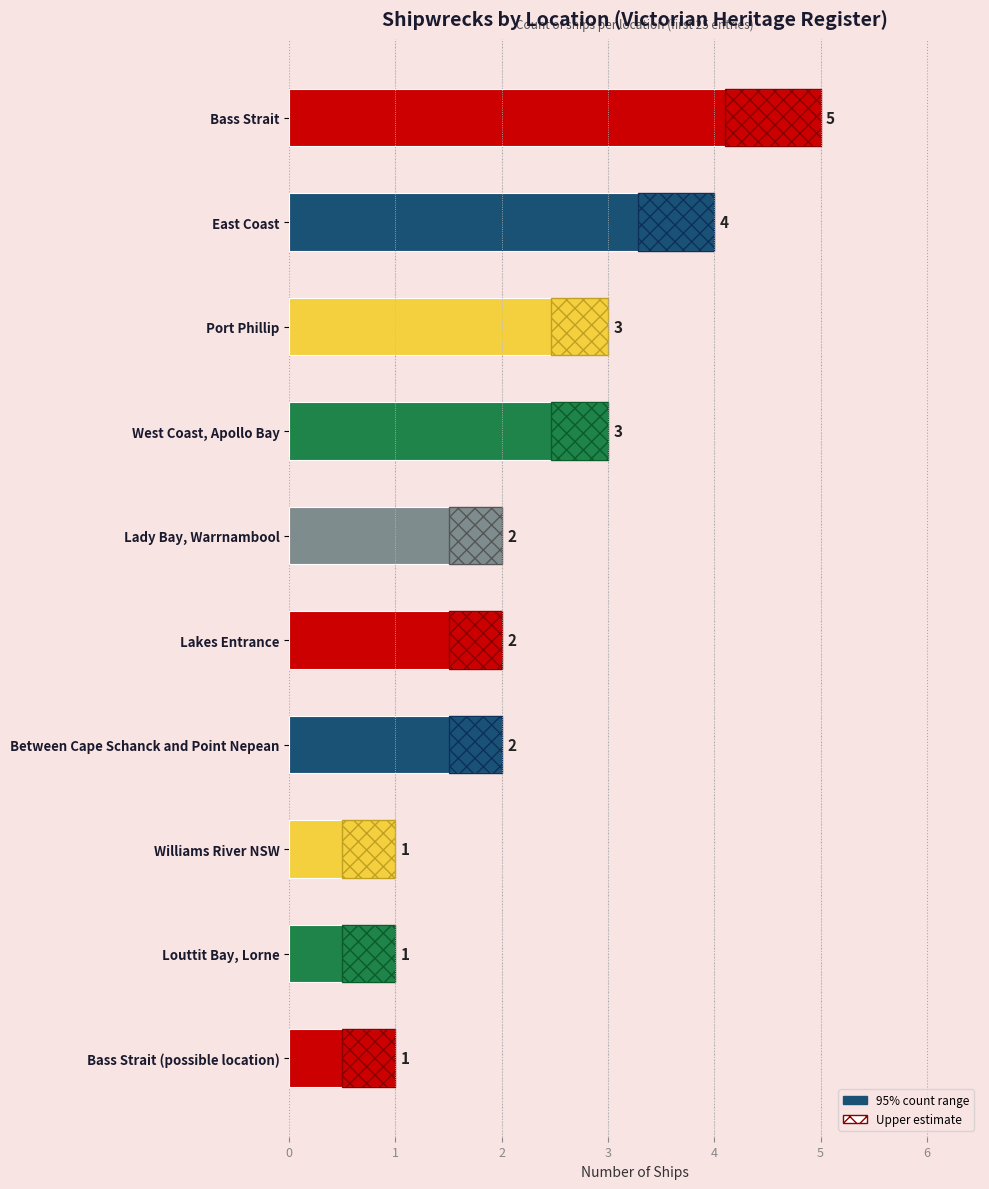

How many bars are there in total?

10